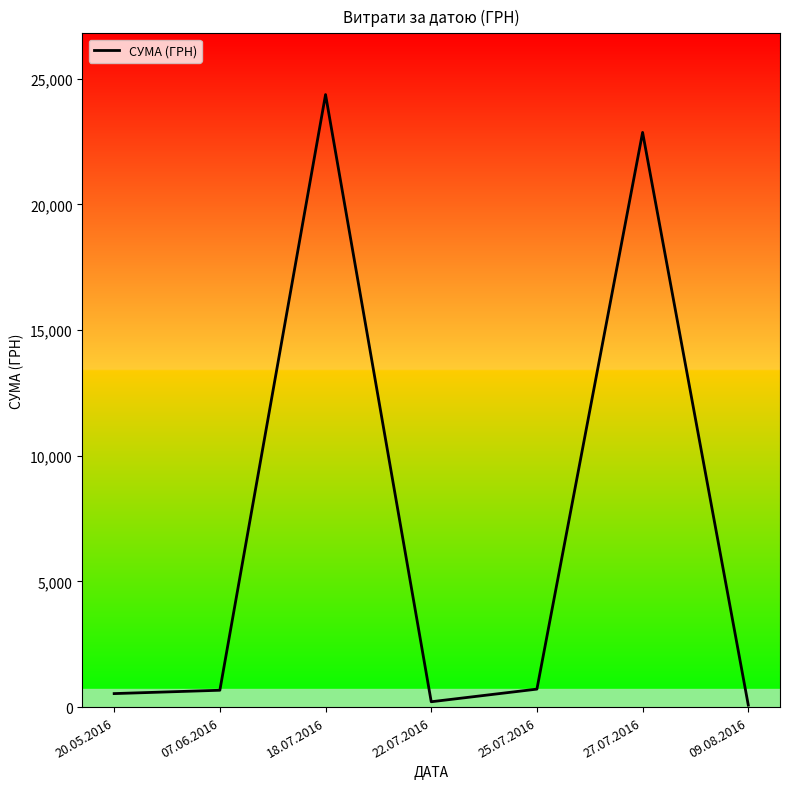

What is the difference between the values at 18.07.2016 and 09.08.2016?

24291.6